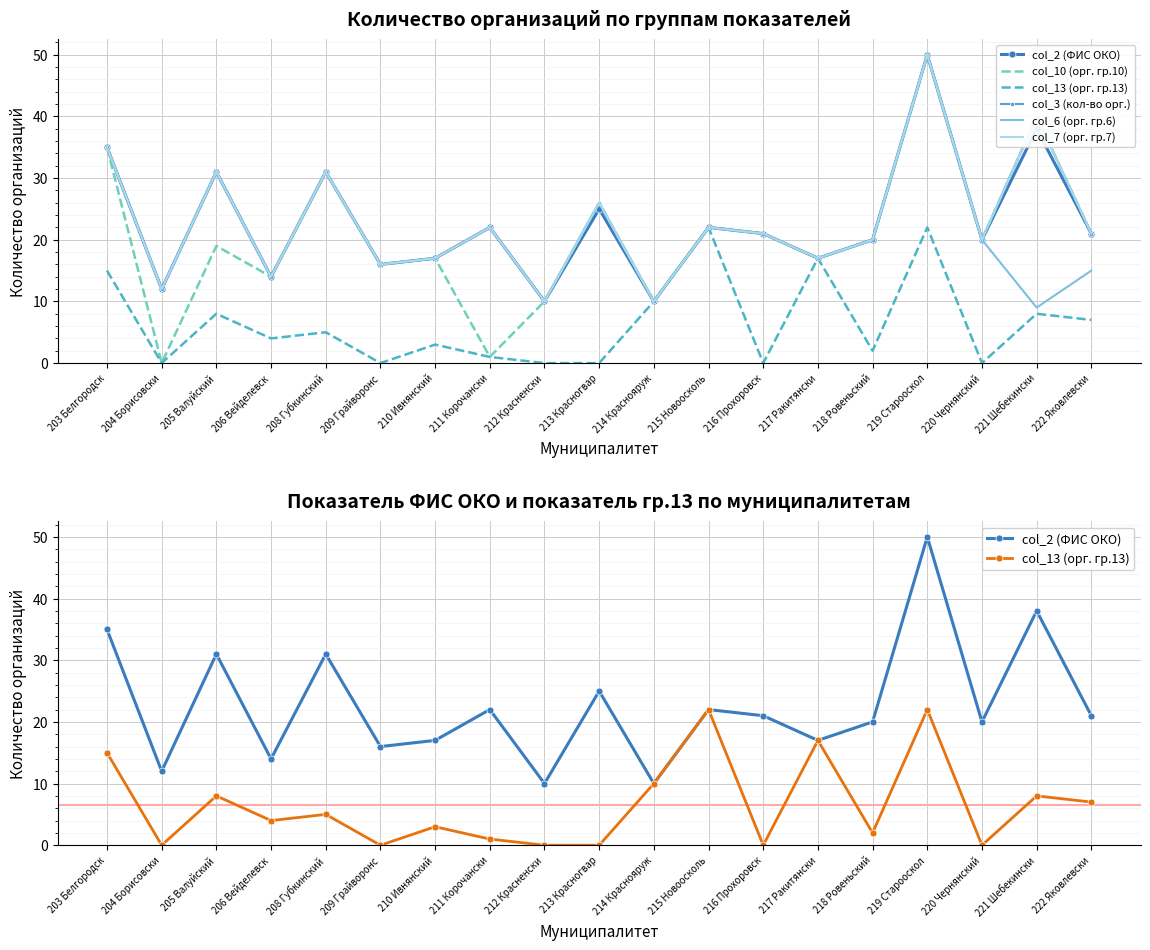

Reading left to right, what are all the values shown in this chart?

col_2 (ФИС ОКО): 35	12	31	14	31	16	17	22	10	25	10	22	21	17	20	50	20	38	21
col_10 (орг. гр.10): 35	0	19	14	31	16	17	1	10	26	10	22	21	17	20	50	20	40	21
col_13 (орг. гр.13): 15	0	8	4	5	0	3	1	0	0	10	22	0	17	2	22	0	8	7
col_3 (кол-во орг.): 35	12	31	14	31	16	17	22	10	26	10	22	21	17	20	50	20	40	21
col_6 (орг. гр.6): 35	12	31	14	31	16	17	22	10	26	10	22	21	17	20	50	20	9	15
col_7 (орг. гр.7): 35	12	31	14	31	16	17	22	10	26	10	22	21	17	20	50	20	40	21